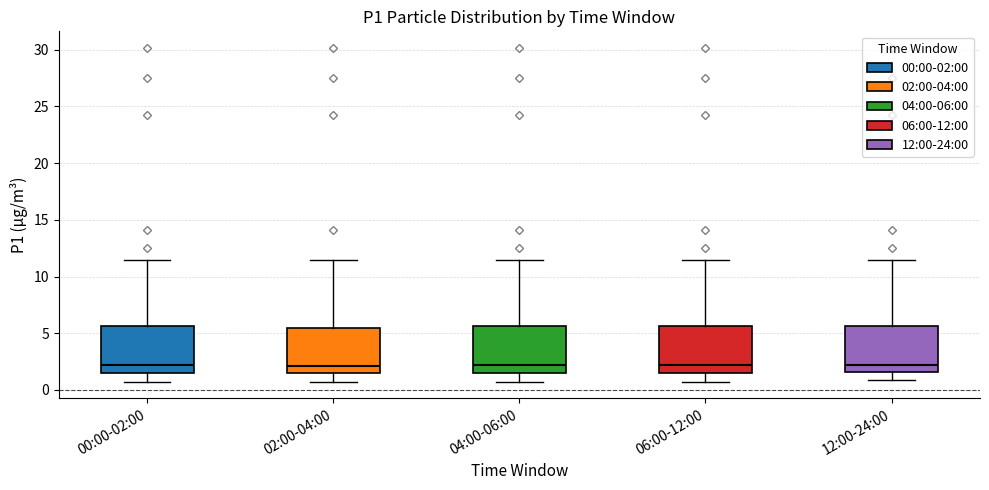

Where does the lower whisker of the box for 00:00-02:00 end on the y-axis? The values are not printed on the chart, so give them approximately, as read against the axis.

0.5